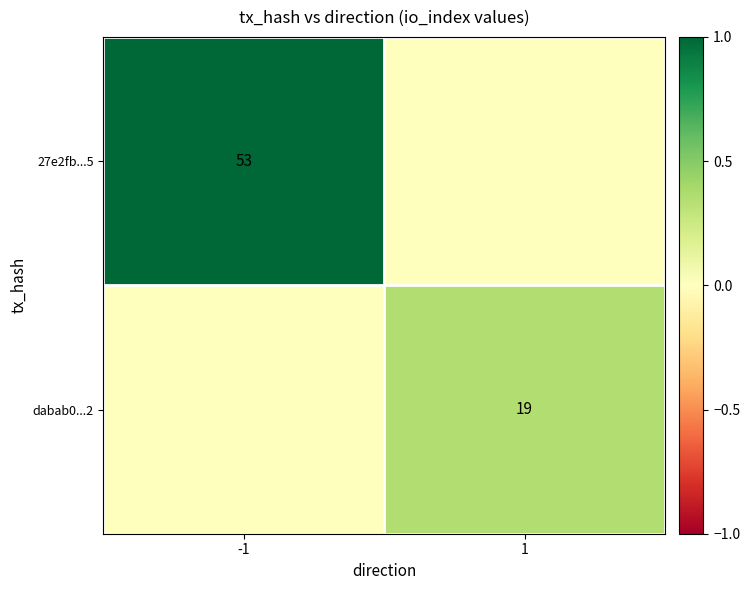

The 27e2fb...5 series shows 89 at -1. True or false?

False